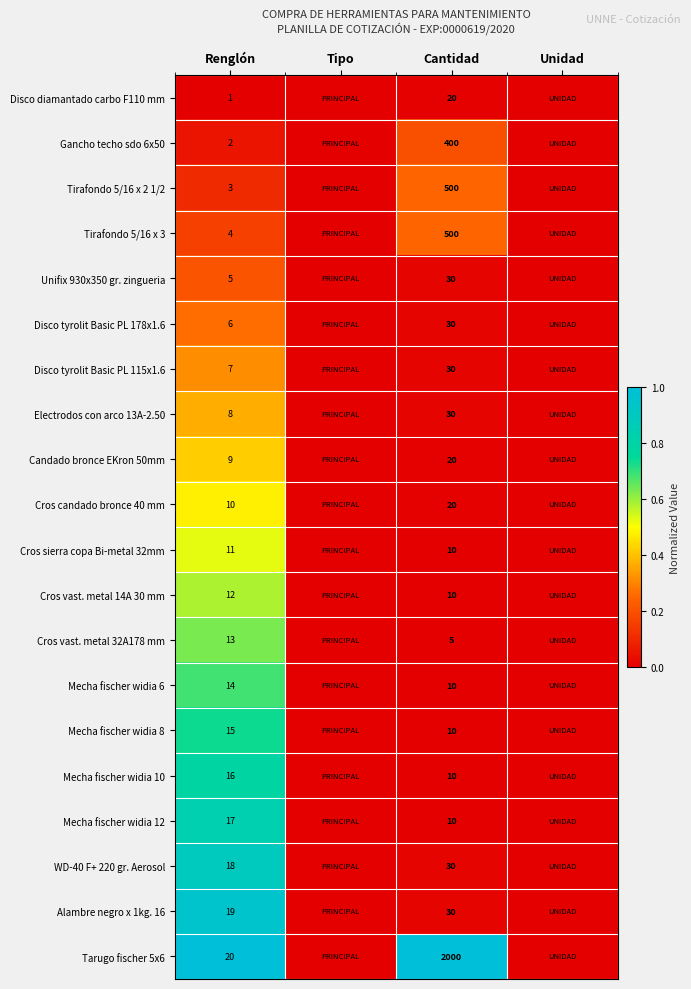

At Renglón, list the series in order from largest to smallest.

Tarugo fischer 5x6, Alambre negro x 1kg. 16, WD-40 F+ 220 gr. Aerosol, Mecha fischer widia 12, Mecha fischer widia 10, Mecha fischer widia 8, Mecha fischer widia 6, Cros vast. metal 32A178 mm, Cros vast. metal 14A 30 mm, Cros sierra copa Bi-metal 32mm, Cros candado bronce 40 mm, Candado bronce EKron 50mm, Electrodos con arco 13A-2.50, Disco tyrolit Basic PL 115x1.6, Disco tyrolit Basic PL 178x1.6, Unifix 930x350 gr. zingueria, Tirafondo 5/16 x 3, Tirafondo 5/16 x 2 1/2, Gancho techo sdo 6x50, Disco diamantado carbo F110 mm